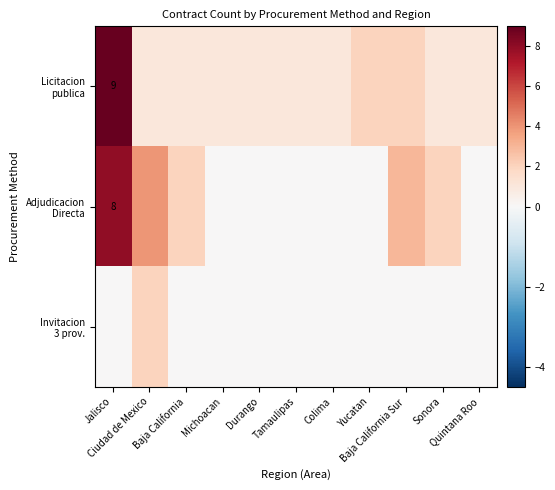

Which series changed the most between Michoacan and Yucatan?

Licitacion publica